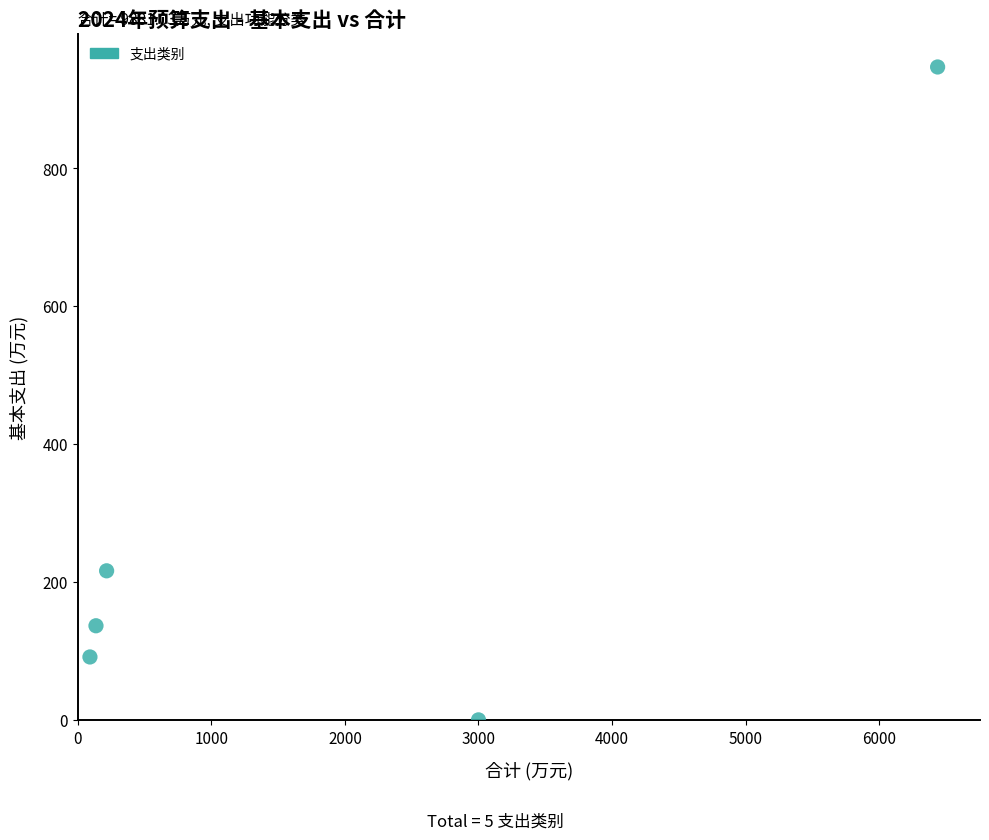

What Y value in the scatter plot is closest to 473?

216.1